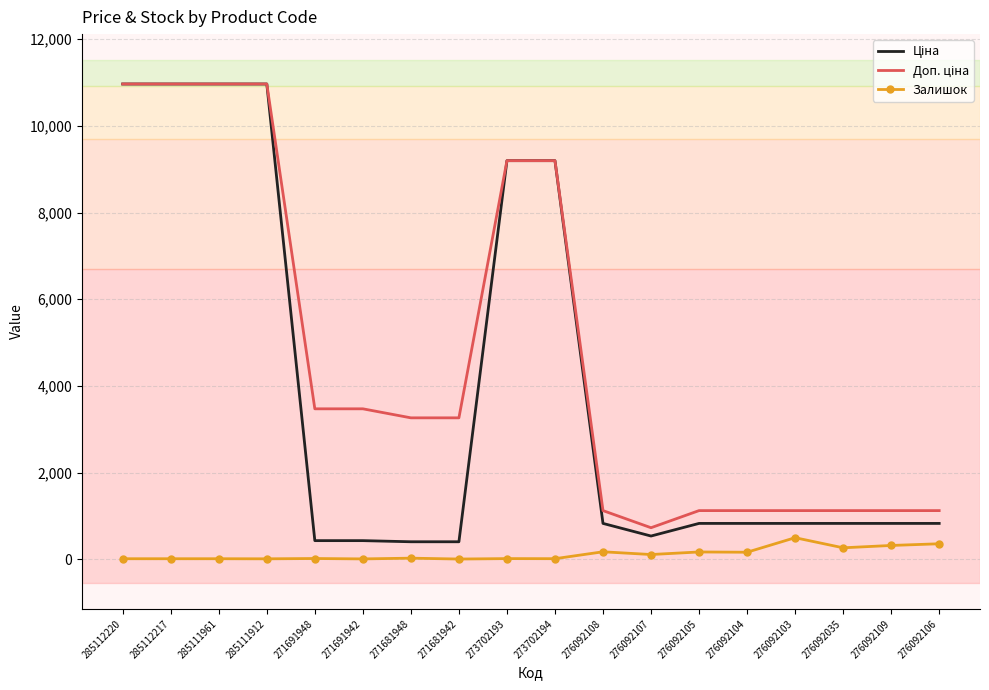

What is the maximum value for Залишок?

502.0